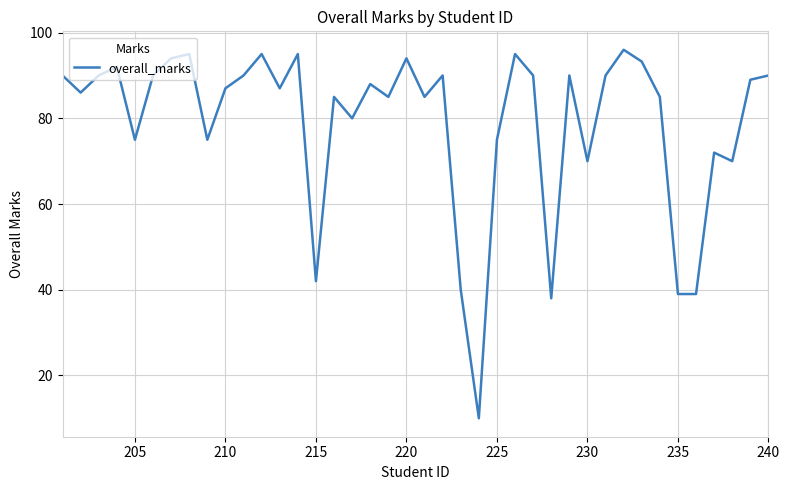

What is the difference between the maximum and minimum values?

86.0